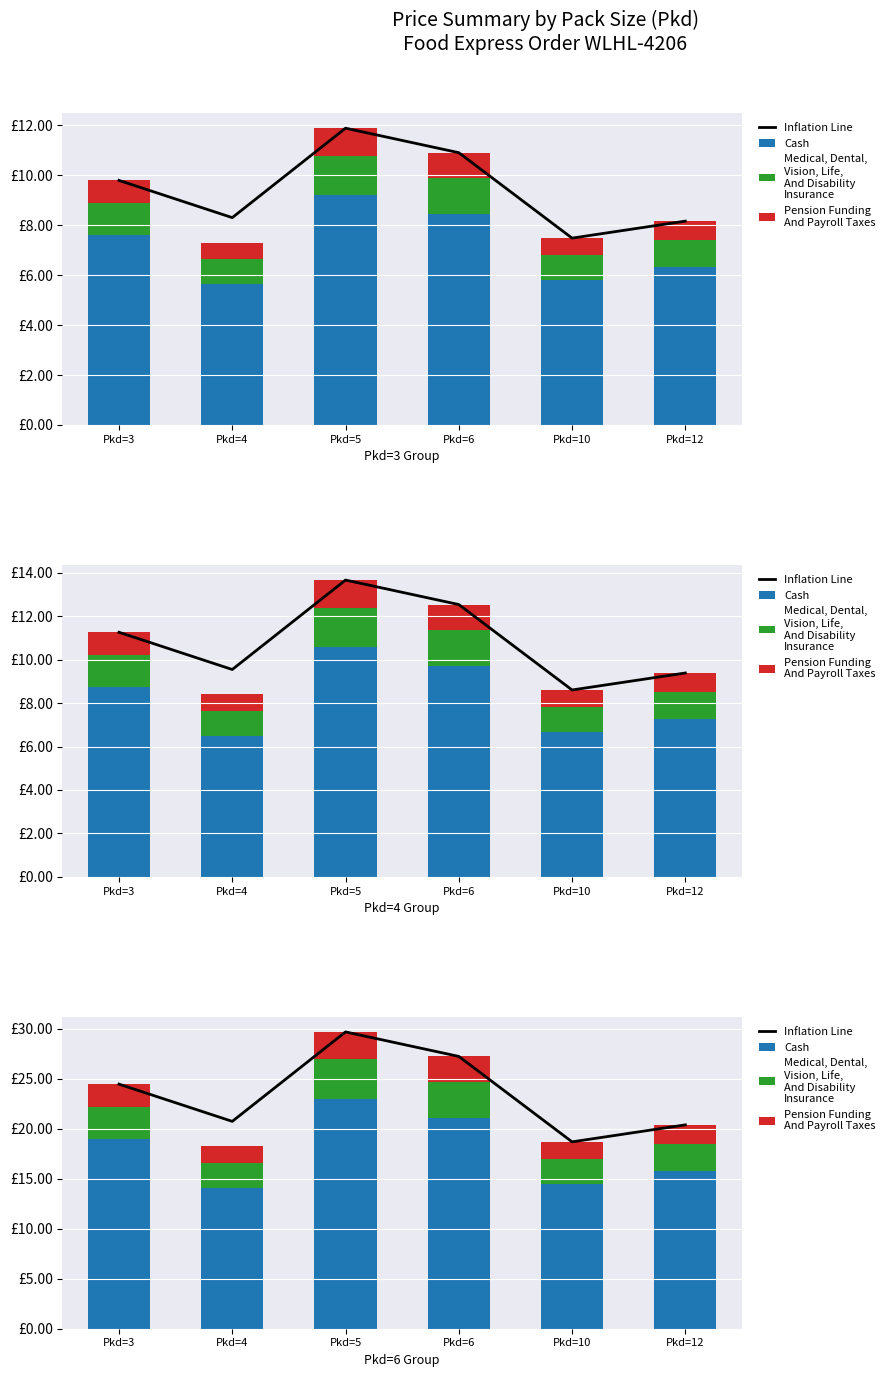

Is the value of Cash at Pkd=4 greater than the value of Pension Funding
And Payroll Taxes at Pkd=10?

Yes